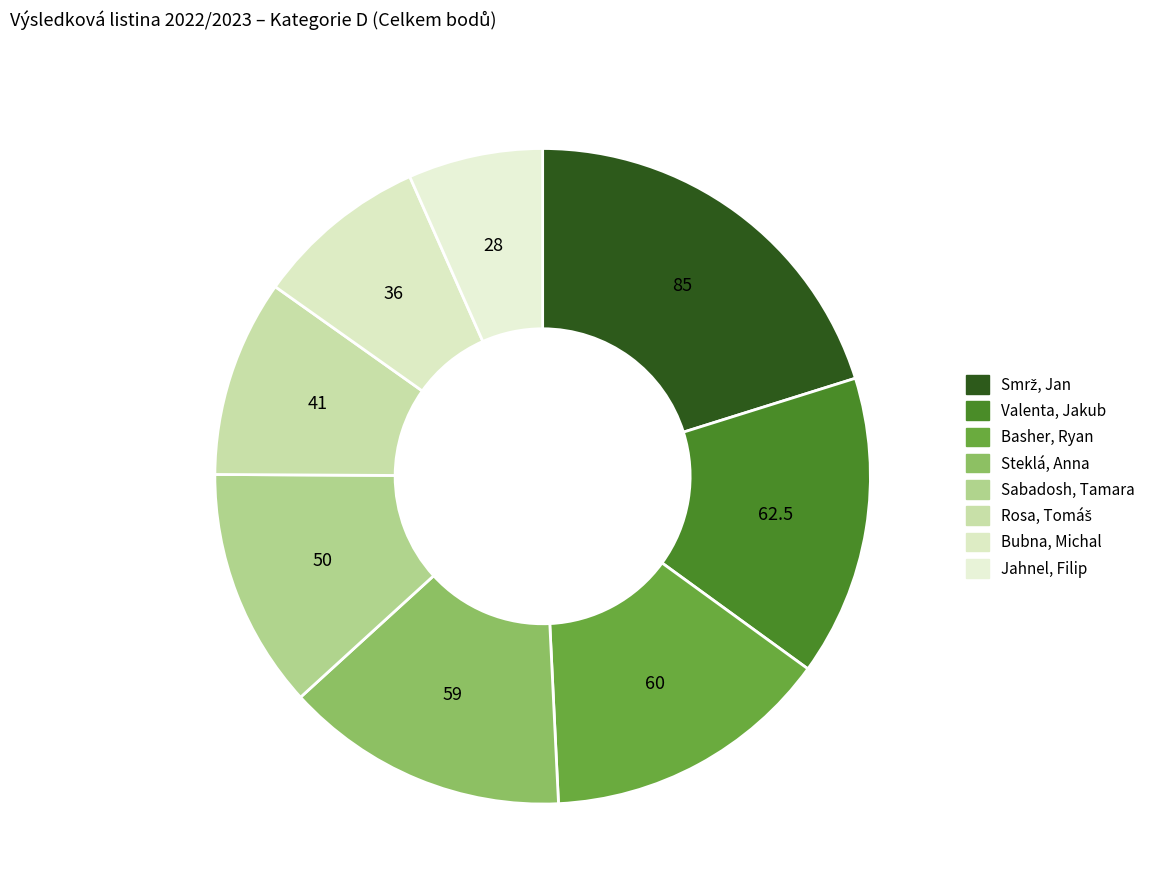

Rank the categories by value from highest to lowest.

Smrž, Jan, Valenta, Jakub, Basher, Ryan, Steklá, Anna, Sabadosh, Tamara, Rosa, Tomáš, Bubna, Michal, Jahnel, Filip